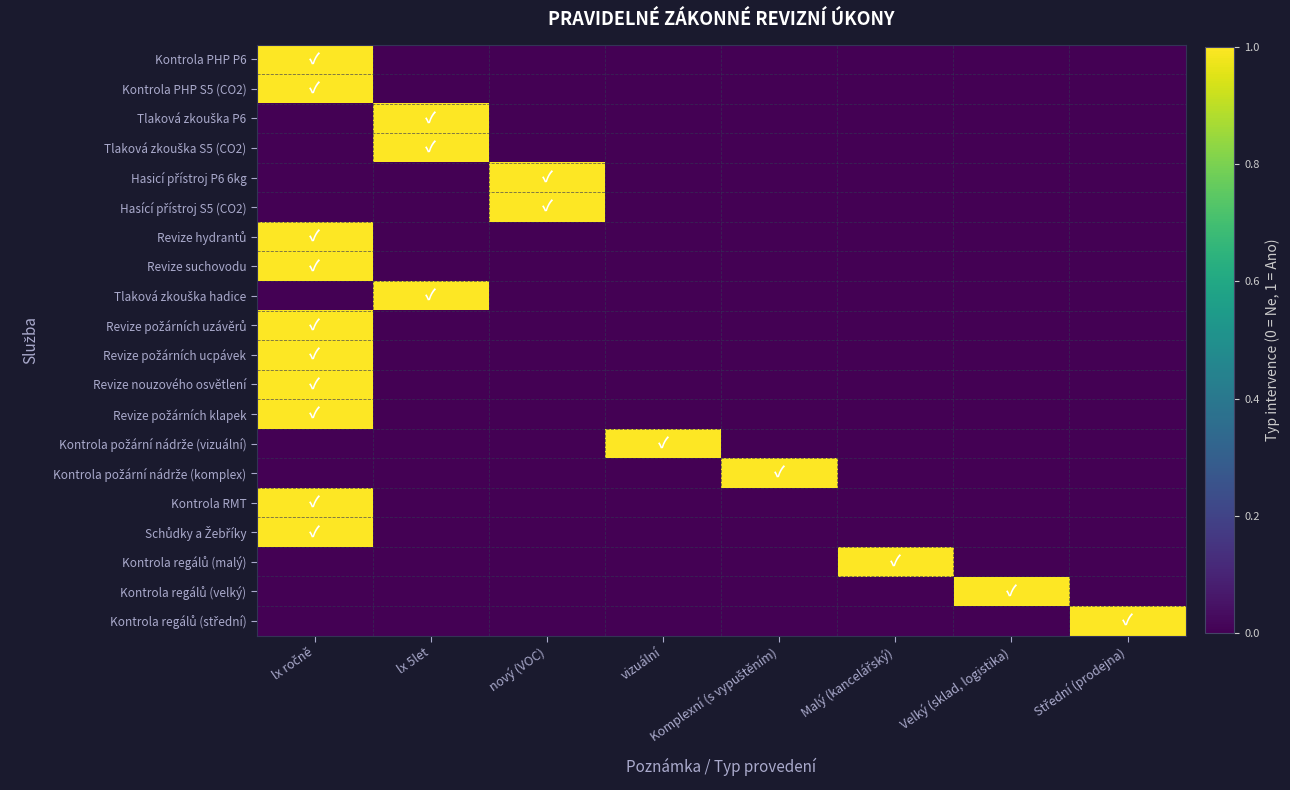

Rank the series at nový (VOC) from highest to lowest value.

Hasicí přístroj P6 6kg, Hasící přístroj S5 (CO2), Kontrola PHP P6, Kontrola PHP S5 (CO2), Tlaková zkouška P6, Tlaková zkouška S5 (CO2), Revize hydrantů, Revize suchovodu, Tlaková zkouška hadice, Revize požárních uzávěrů, Revize požárních ucpávek, Revize nouzového osvětlení, Revize požárních klapek, Kontrola požární nádrže (vizuální), Kontrola požární nádrže (komplex), Kontrola RMT, Schůdky a Žebříky, Kontrola regálů (malý), Kontrola regálů (velký), Kontrola regálů (střední)